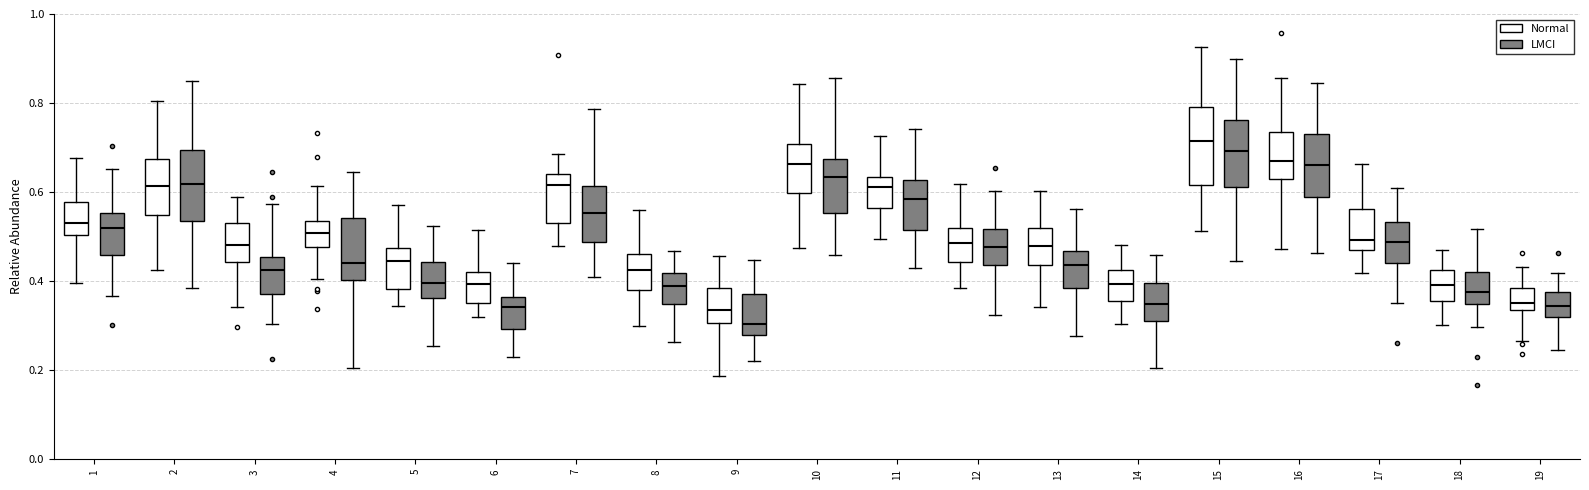

Which box's median line is the lowest?

9 (LMCI)